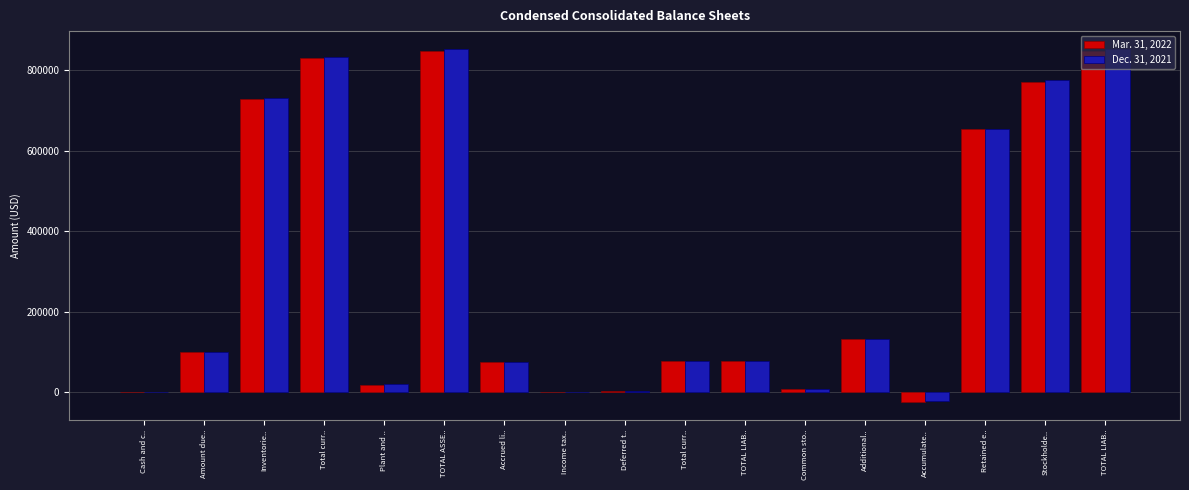

What are all the series names shown in the legend?

Mar. 31, 2022, Dec. 31, 2021